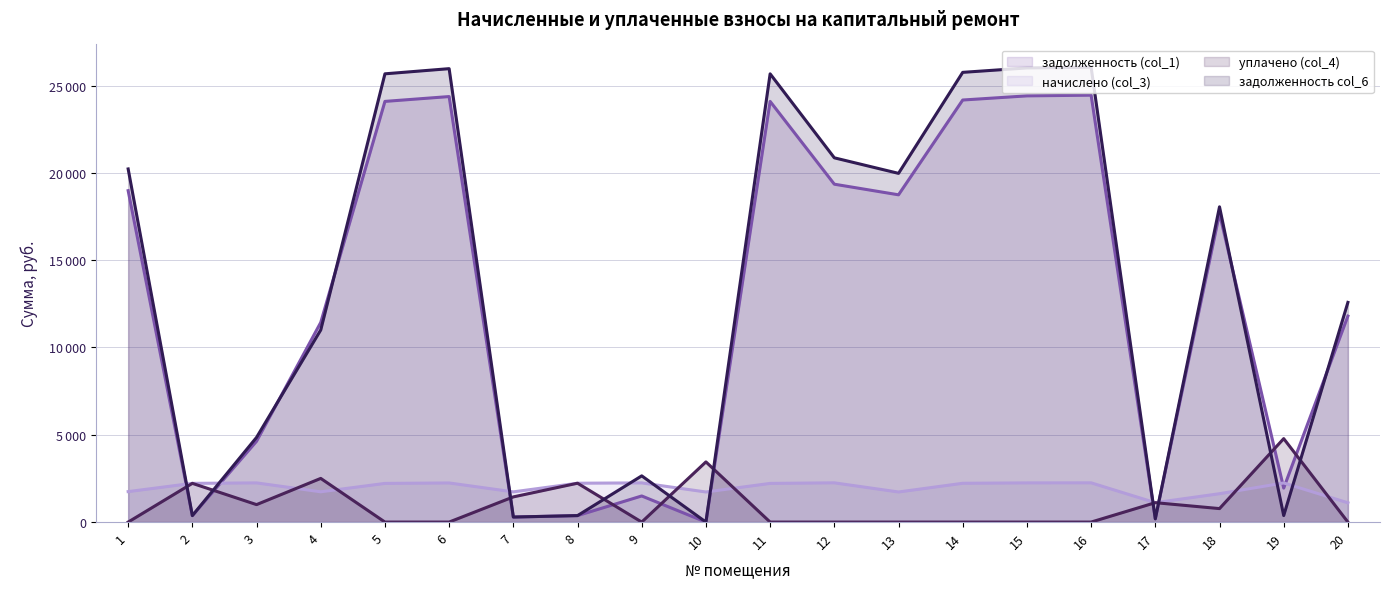

How many data points does each series have?

20